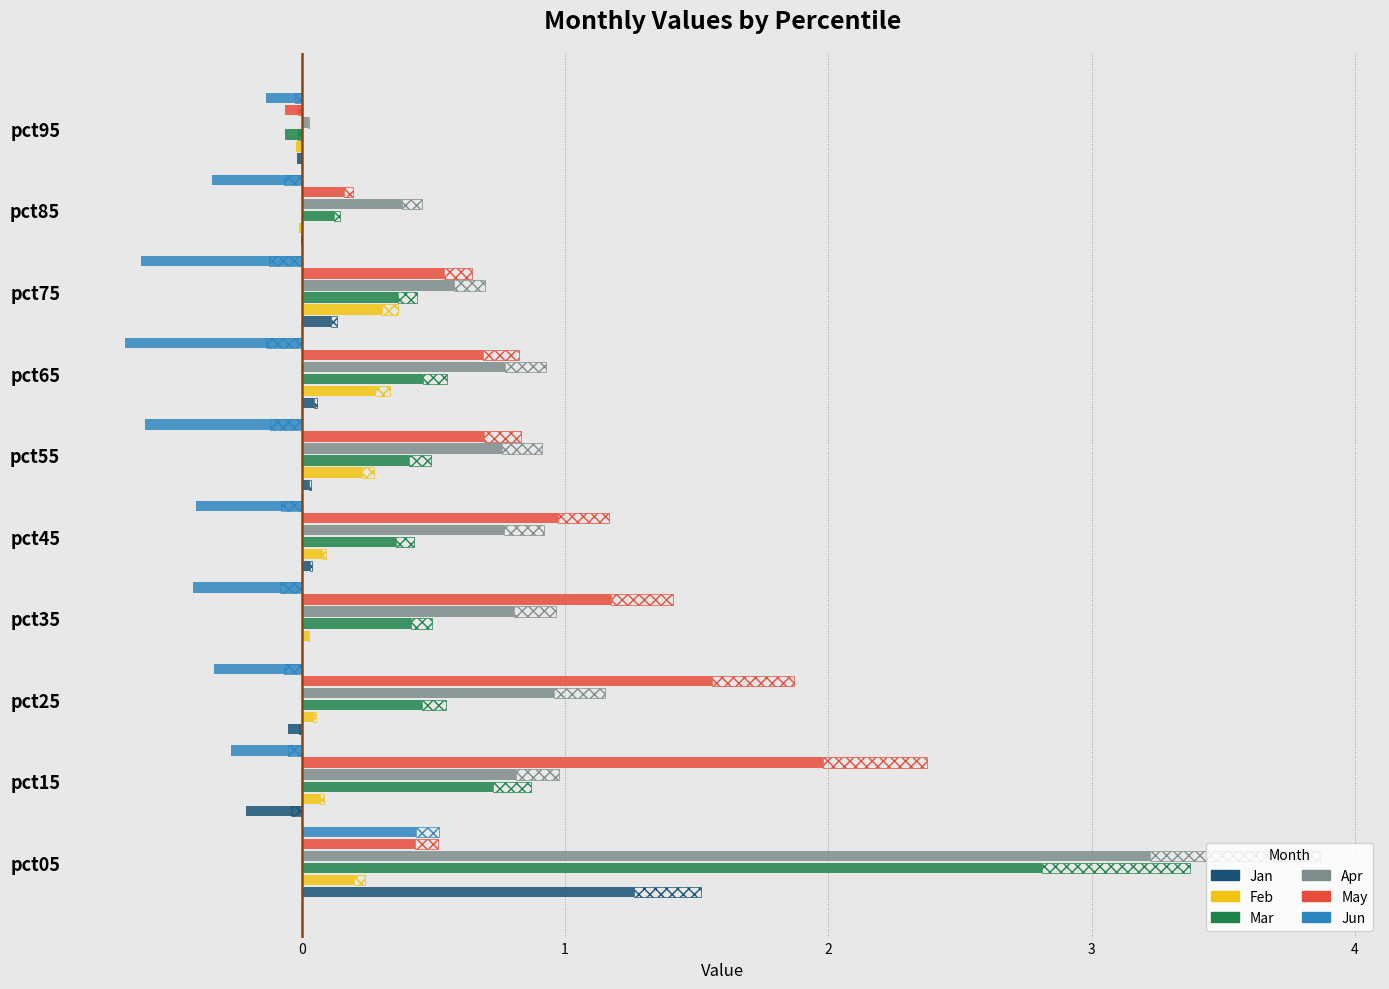

What are all the series names shown in the legend?

Jan, Feb, Mar, Apr, May, Jun